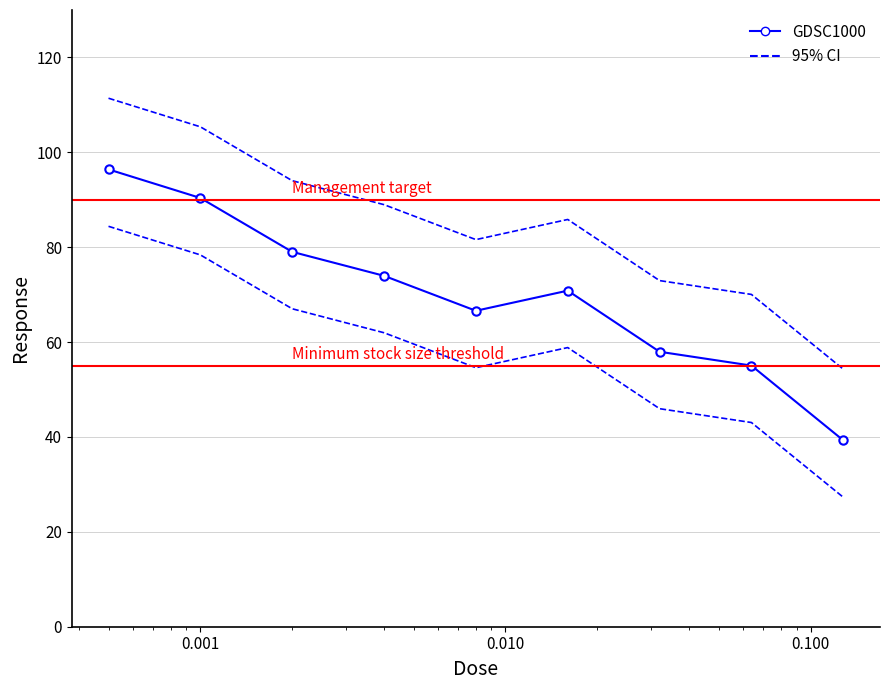

What is the change in value from 0.004 to 0.032?

-16.0